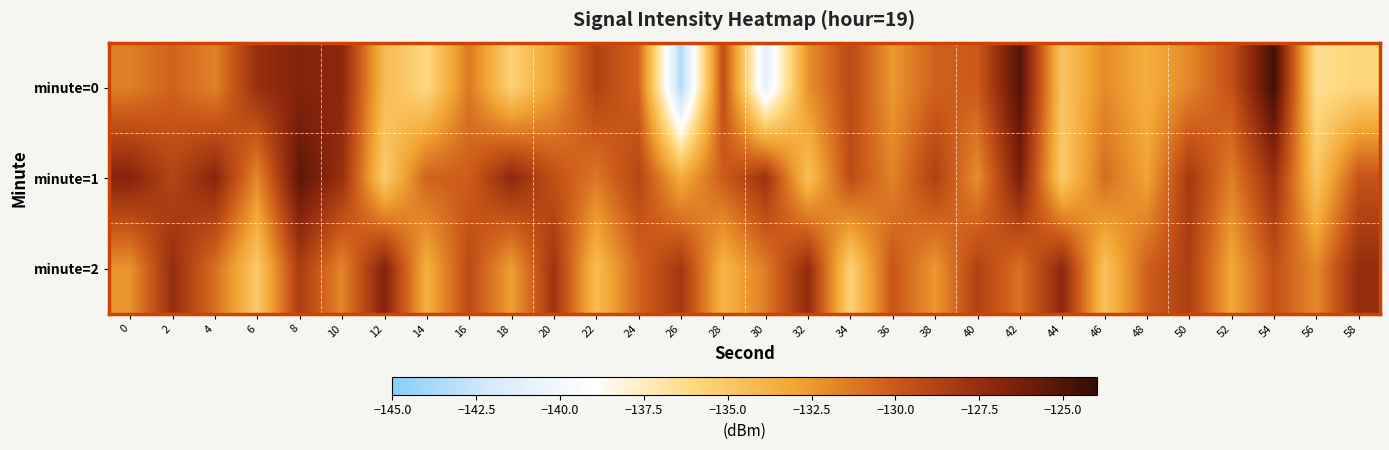

What is the spread (max minus min) of values at 10?

4.7